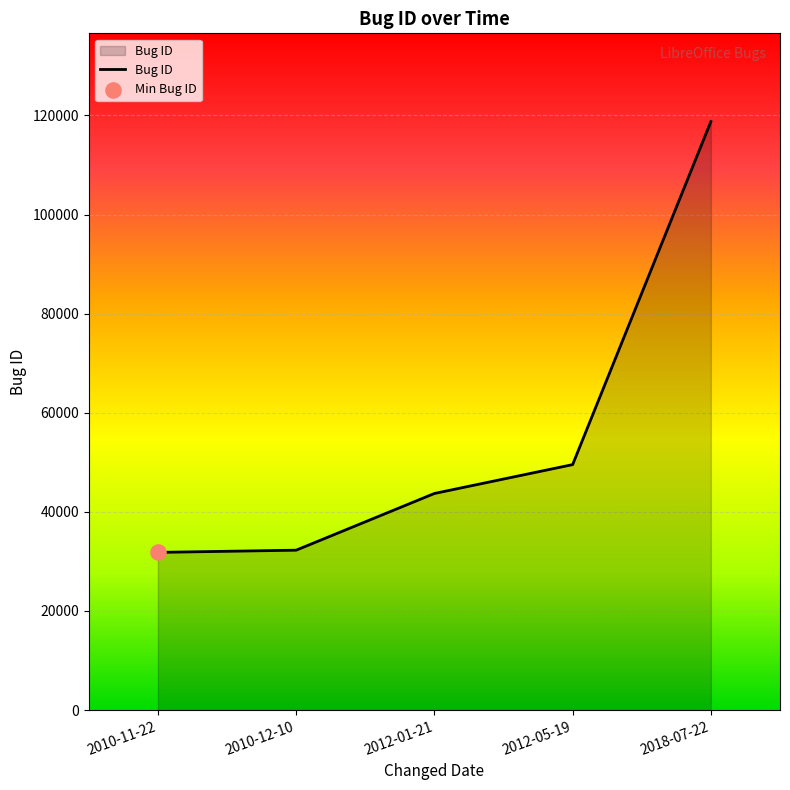

What is the change in value from 2012-01-21 to 2012-05-19?

+5826